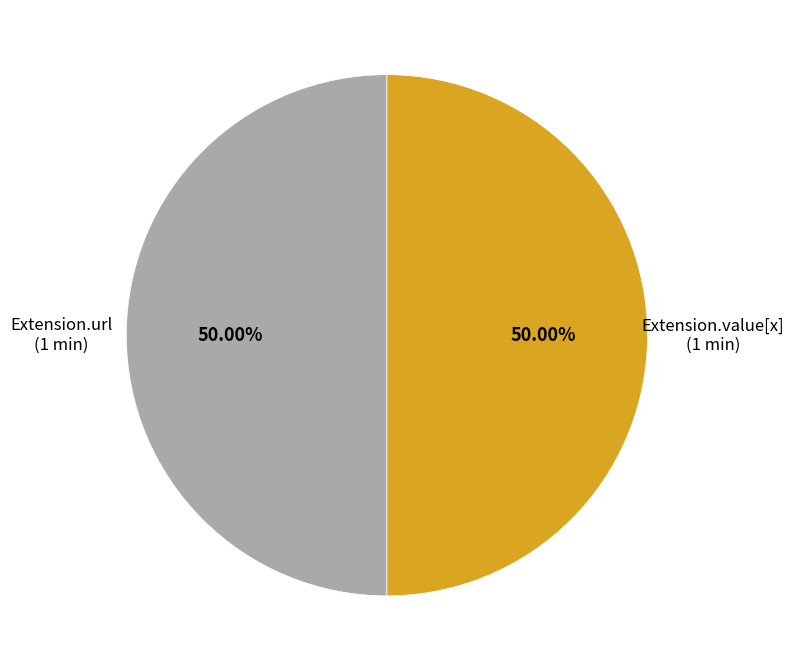

Count the number of slices in the pie.

2